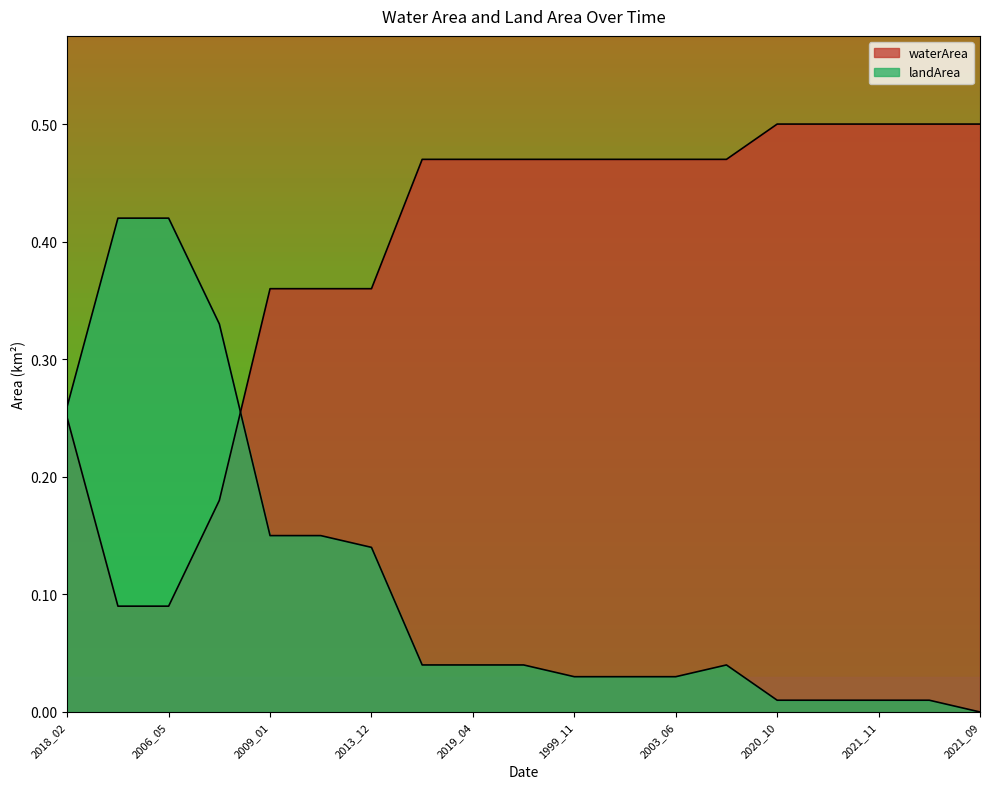

What is the difference between the second highest and minimum values in the waterArea series?

0.4